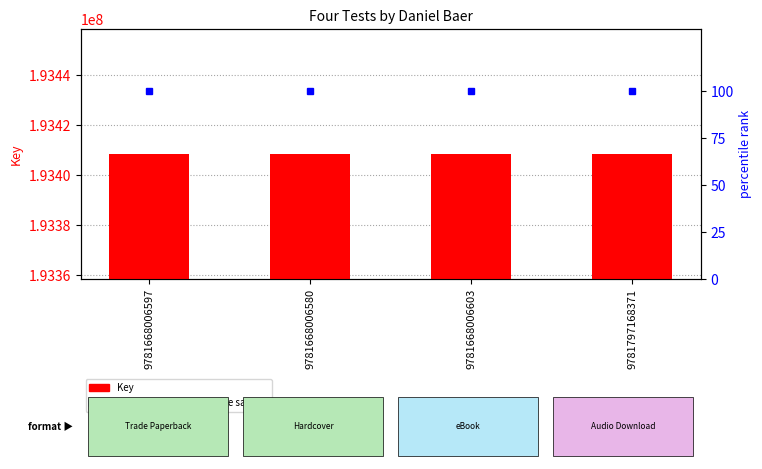

What is the label of the 4th bar from the left?

9781797168371